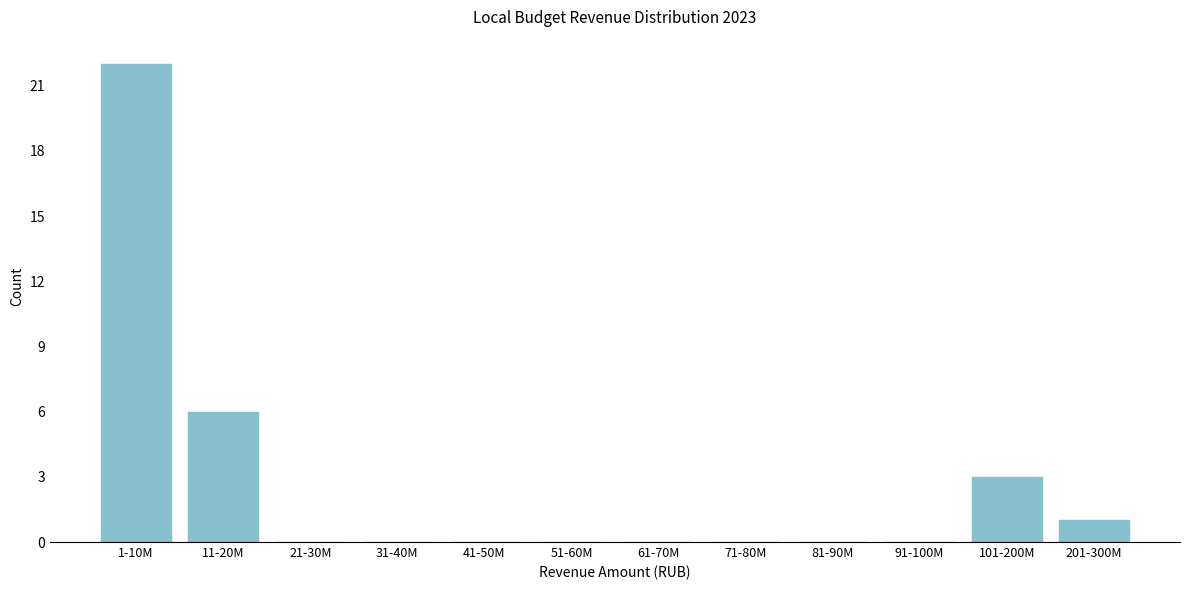

Reading right to left, list all the values displayed in this chart.

201-300M=1	101-200M=3	91-100M=0	81-90M=0	71-80M=0	61-70M=0	51-60M=0	41-50M=0	31-40M=0	21-30M=0	11-20M=6	1-10M=22